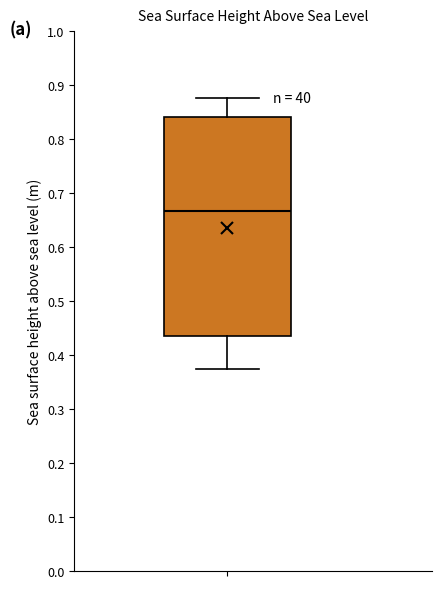

Read this box plot against the y-axis: the position of the median line, the range covered by the box, and the ends of both whiskers. The values are not printed on the chart, so give them approximately, as read against the axis.

median 0.67, box 0.44 to 0.84, whiskers 0.38 to 0.88